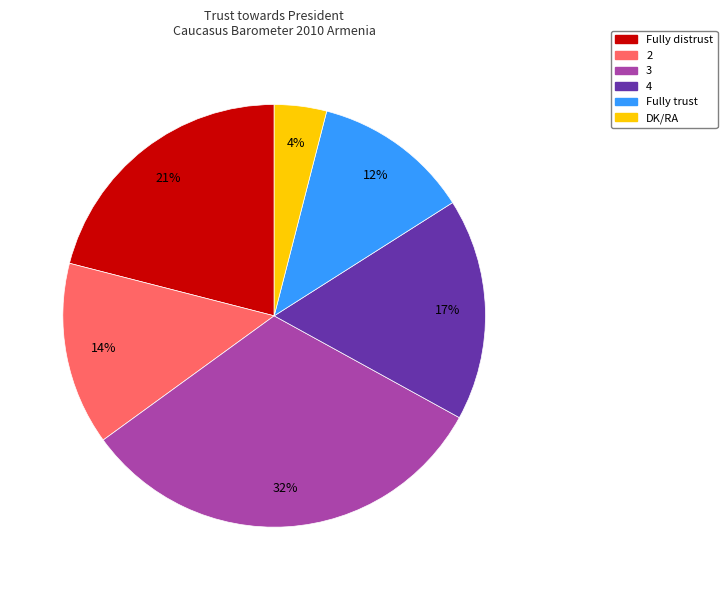

Which slice is the largest?

3